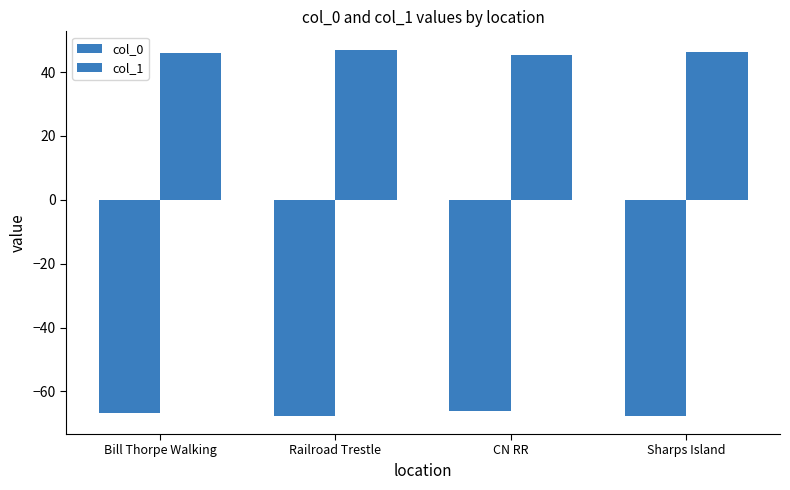

How many bars are there in total?

8